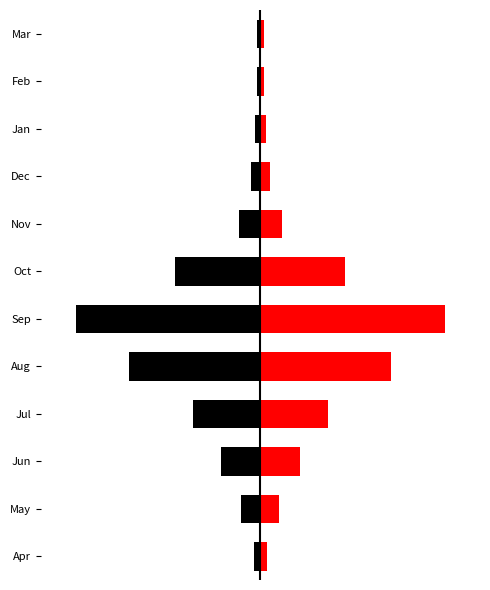

True or false: Left (Black) has a value of -4.8 at Aug.

False